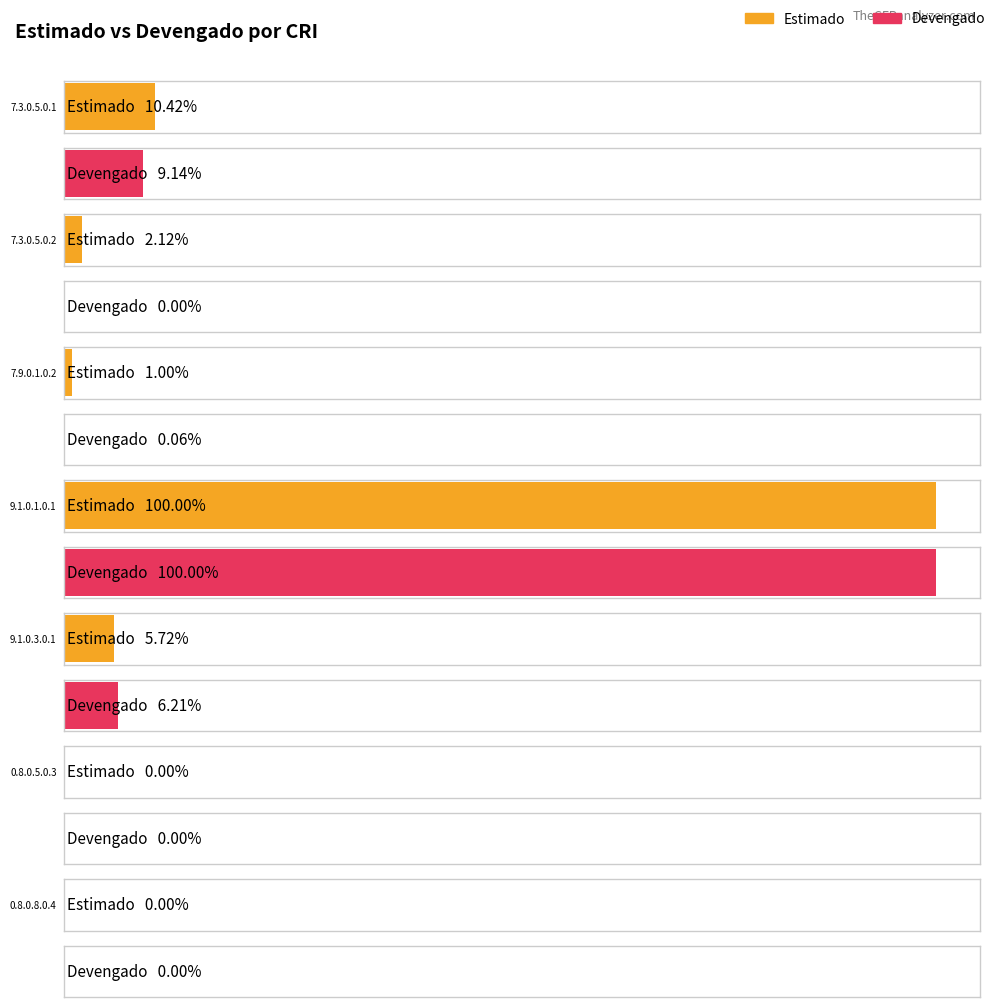

Which series has the largest total across all categories?

Estimado